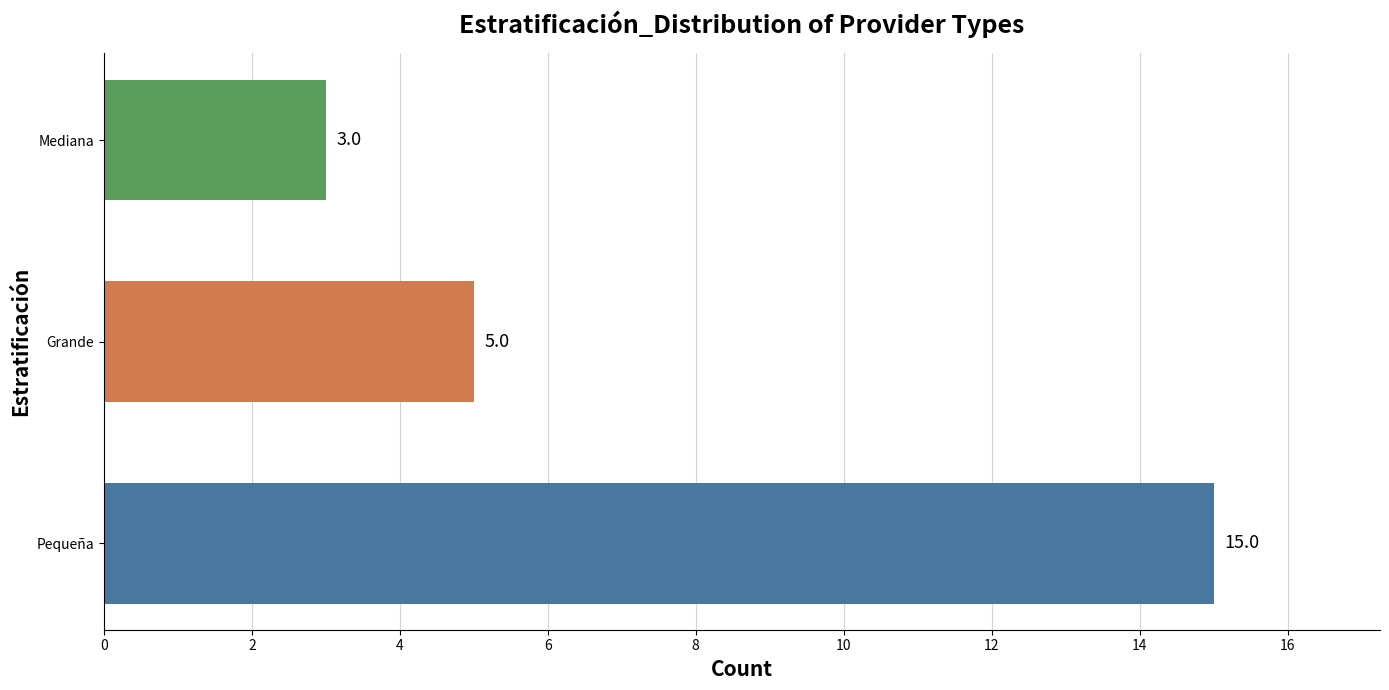

What value does the data have at Pequeña?

15